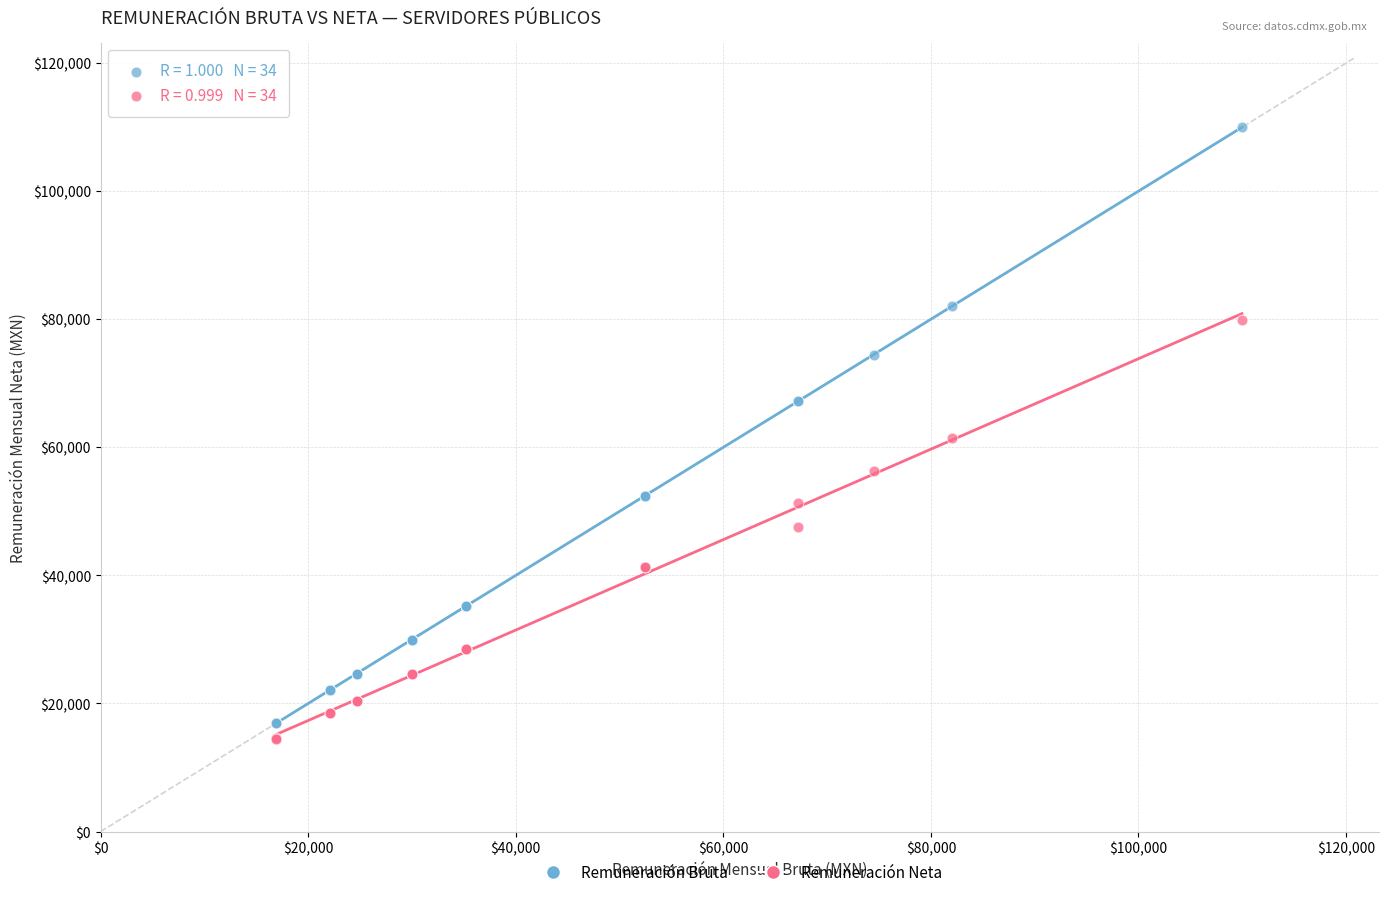

Which series has the largest Y range (max minus min)?

Remuneración Bruta